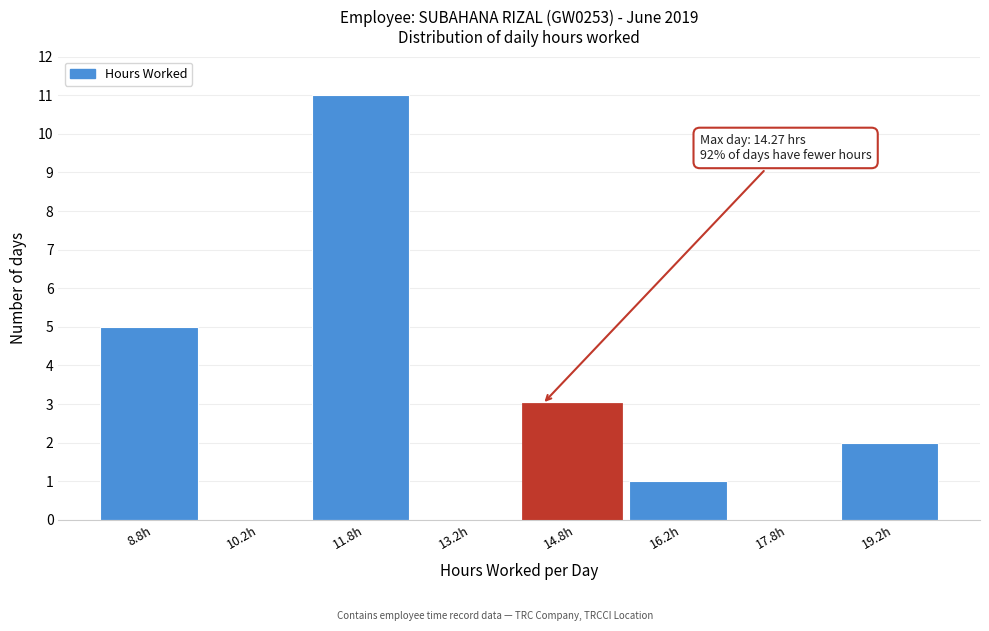

Which range on the x-axis has the tallest bar?

11.0 to 12.5